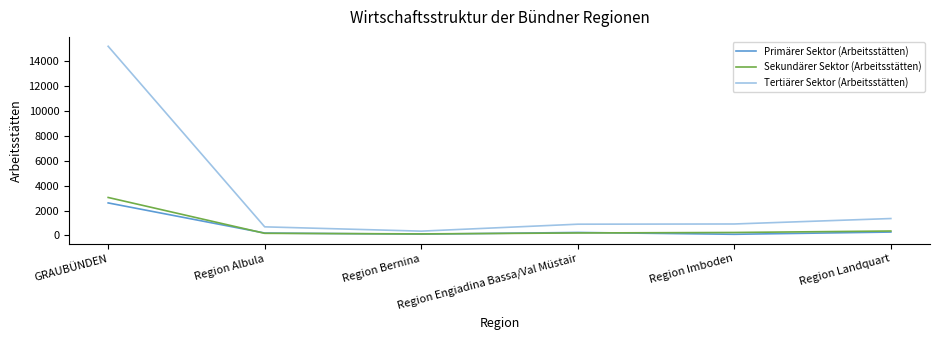

The value of Tertiärer Sektor (Arbeitsstätten) at Region Albula is 687. True or false?

True